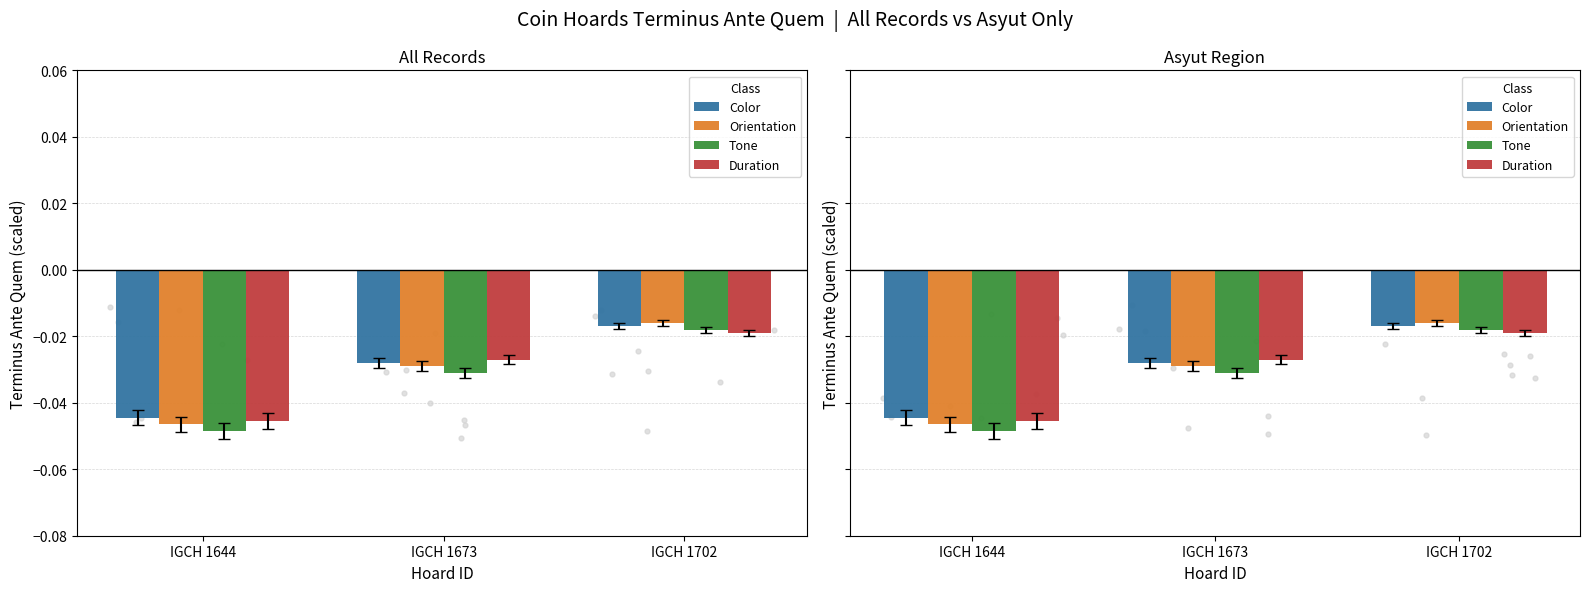

Is the value of Orientation at IGCH 1673 greater than the value of Color at IGCH 1673?

No